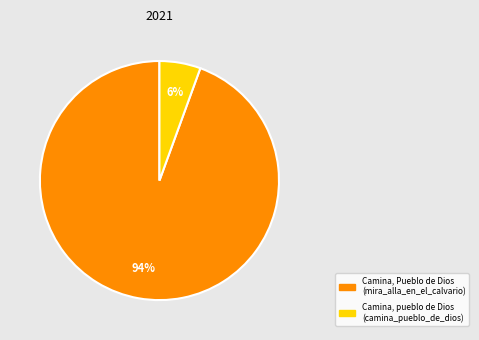

Is the sum of Camina, Pueblo de Dios (mira_alla_en_el_calvario) and Camina, pueblo de Dios (camina_pueblo_de_dios) greater than half?

Yes